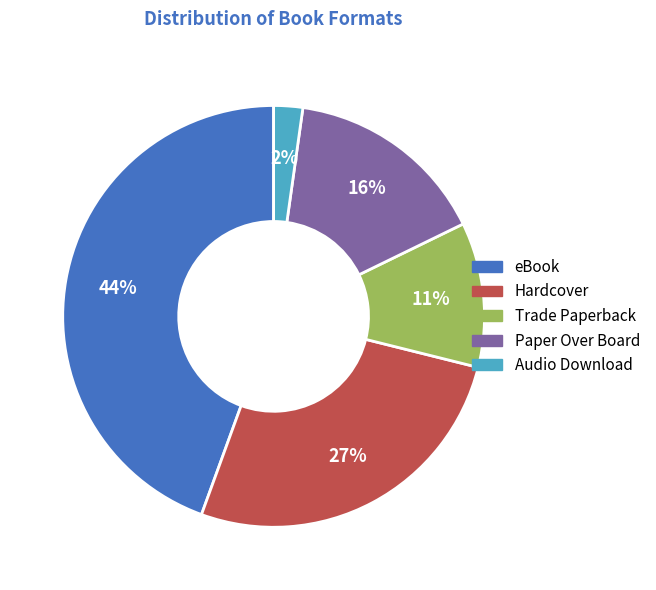

Which has a higher value, Trade Paperback or Paper Over Board?

Paper Over Board